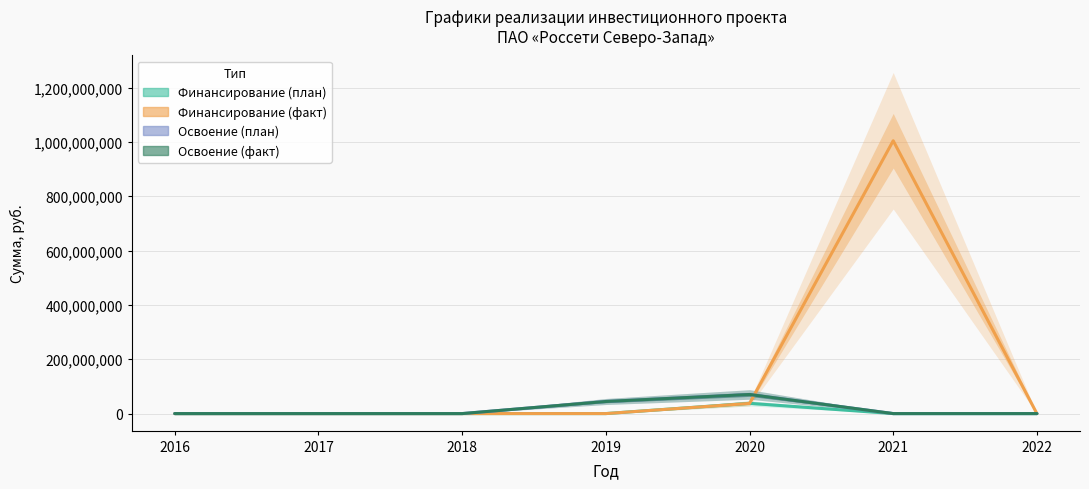

What is the sum of all Финансирование (план) values?

37834940